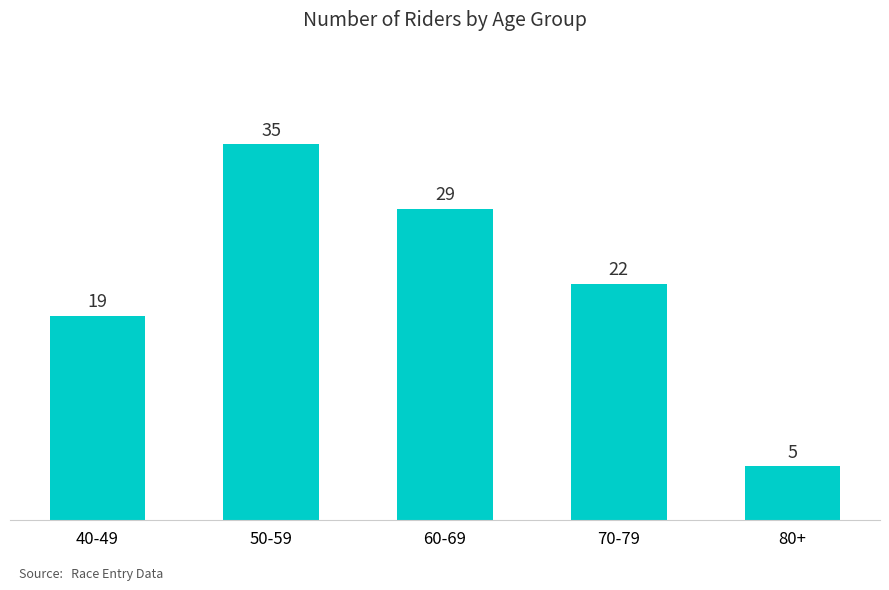

List the labels in order of value, smallest first.

80+, 40-49, 70-79, 60-69, 50-59